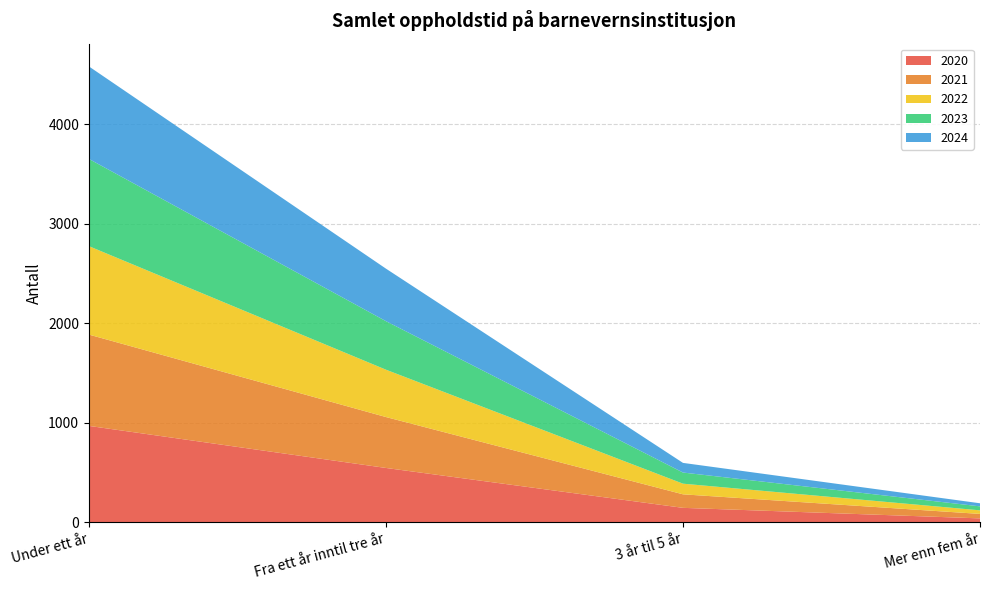

Reading left to right, list all the values displayed in this chart.

2020: 969	546	145	39
2021: 918	512	136	45
2022: 889	476	107	36
2023: 877	488	112	40
2024: 930	528	97	31